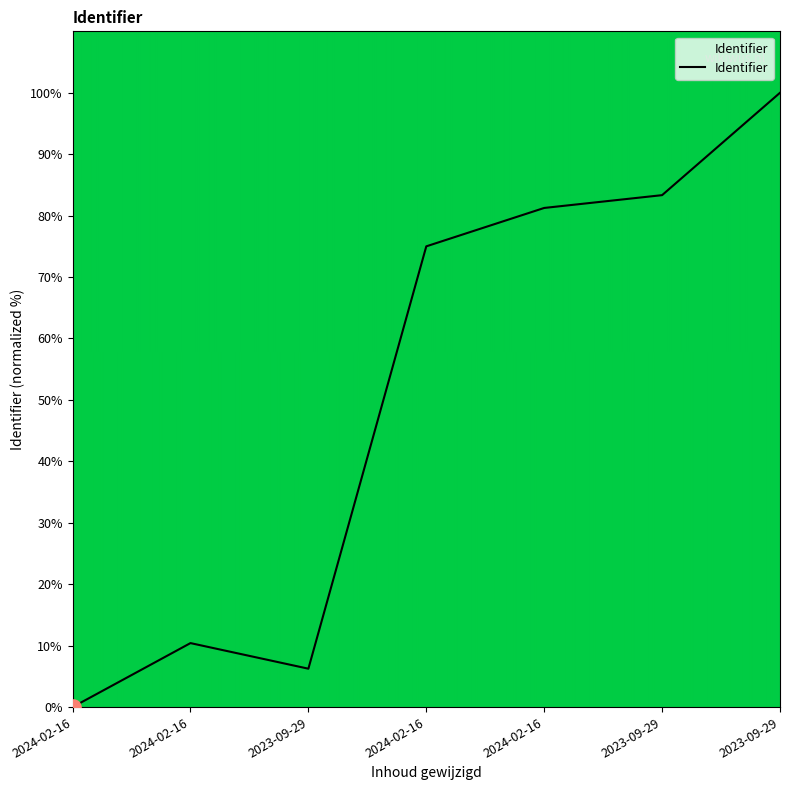

Between 2023-09-29 and 2024-02-16, which is larger?

2023-09-29